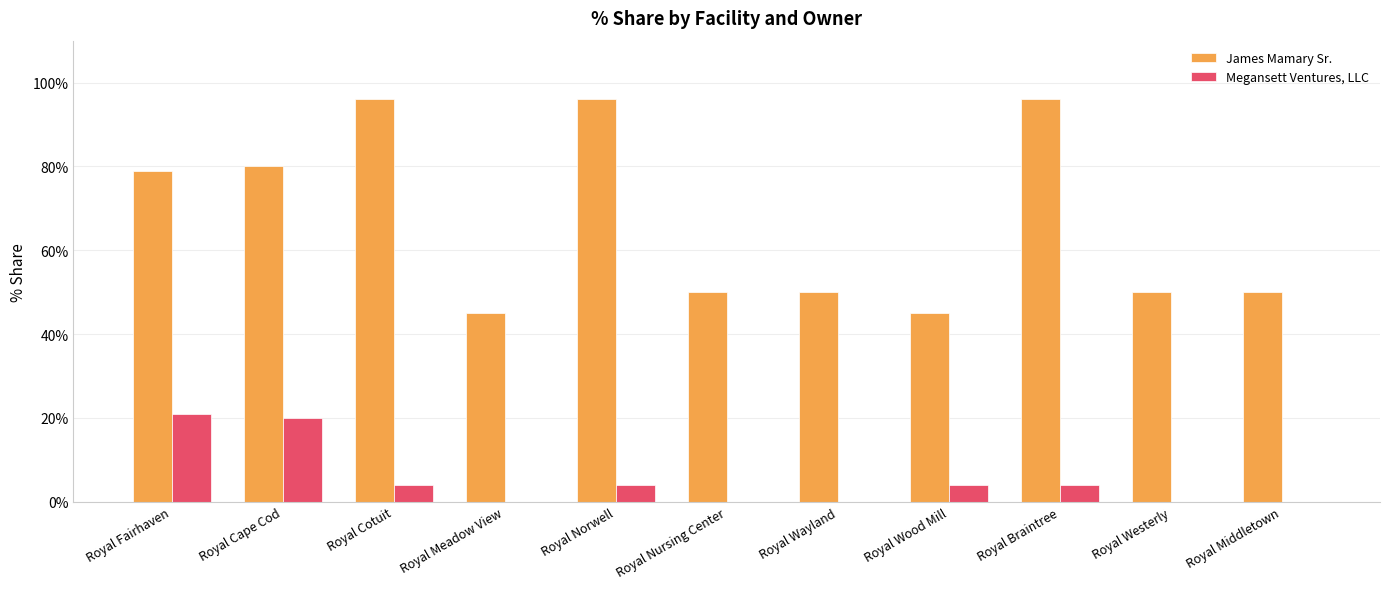

What is the difference between the highest and lowest values at Royal Braintree?

0.9